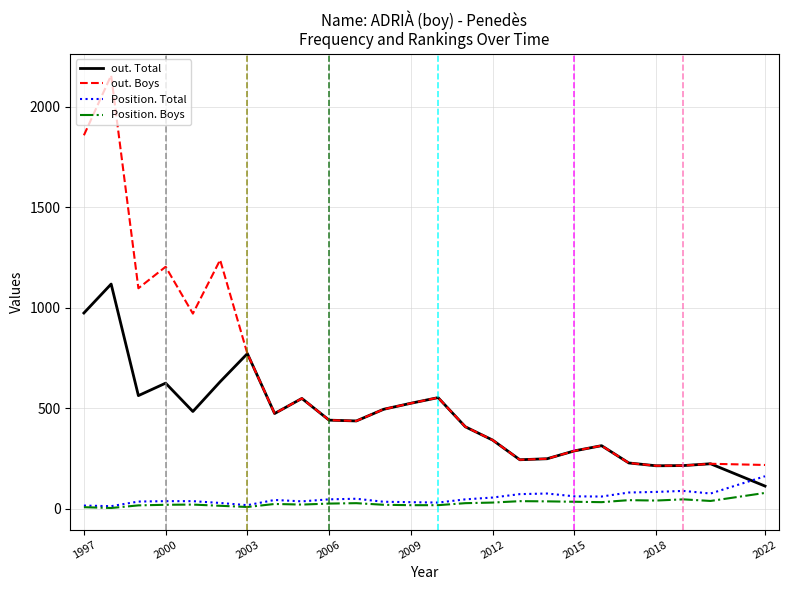

What is the maximum value for out. Total?

1119